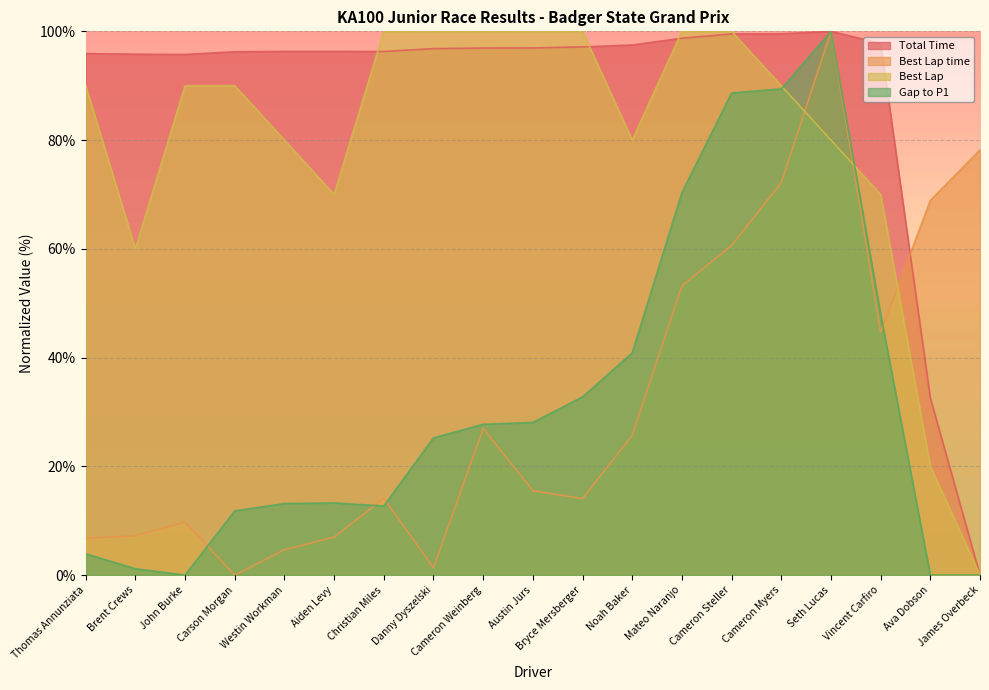

What is the total value across all series at Mateo Naranjo?

322.3